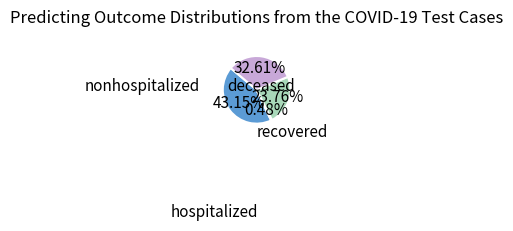

Is there any slice that represents more than half of the pie?

No